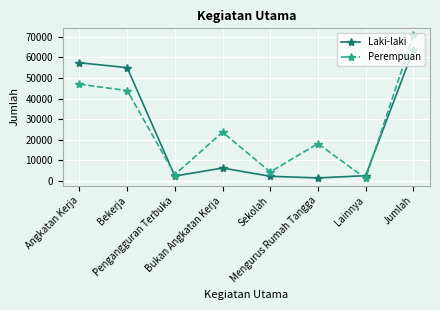

What is the maximum value shown in the chart?

70674